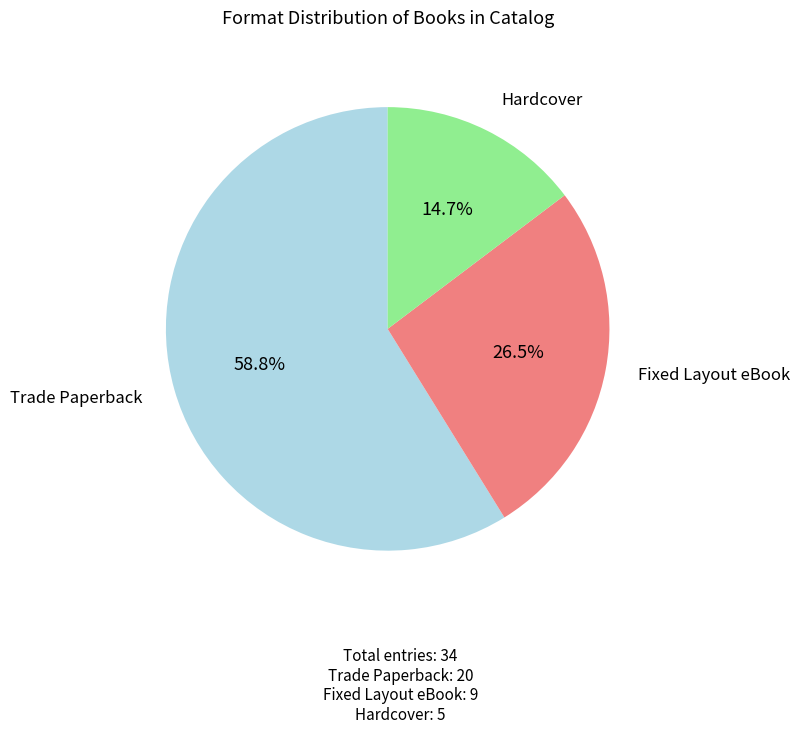

To the nearest percent, what is the difference between the largest and smallest slice percentages?

44%